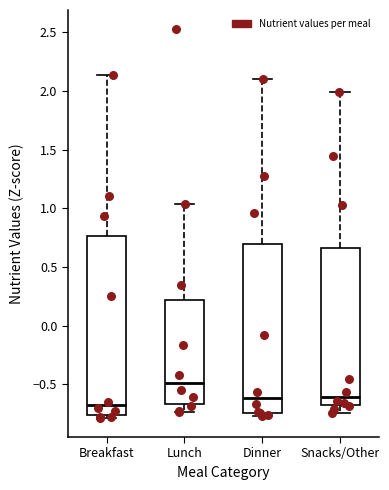

Reading left to right, transcribe this box plot: for each box, give where its median line is, the range the box spans, and where its two whiskers end, as read against the y-axis. The values are not printed on the chart, so give them approximately, as read against the axis.

Breakfast: median -0.70, box -0.75 to 0.75, whiskers -0.80 to 2.15
Lunch: median -0.50, box -0.65 to 0.20, whiskers -0.75 to 1.05
Dinner: median -0.60, box -0.75 to 0.70, whiskers -0.75 (just below the box's lower edge) to 2.10
Snacks/Other: median -0.60, box -0.70 to 0.65, whiskers -0.75 to 2.00